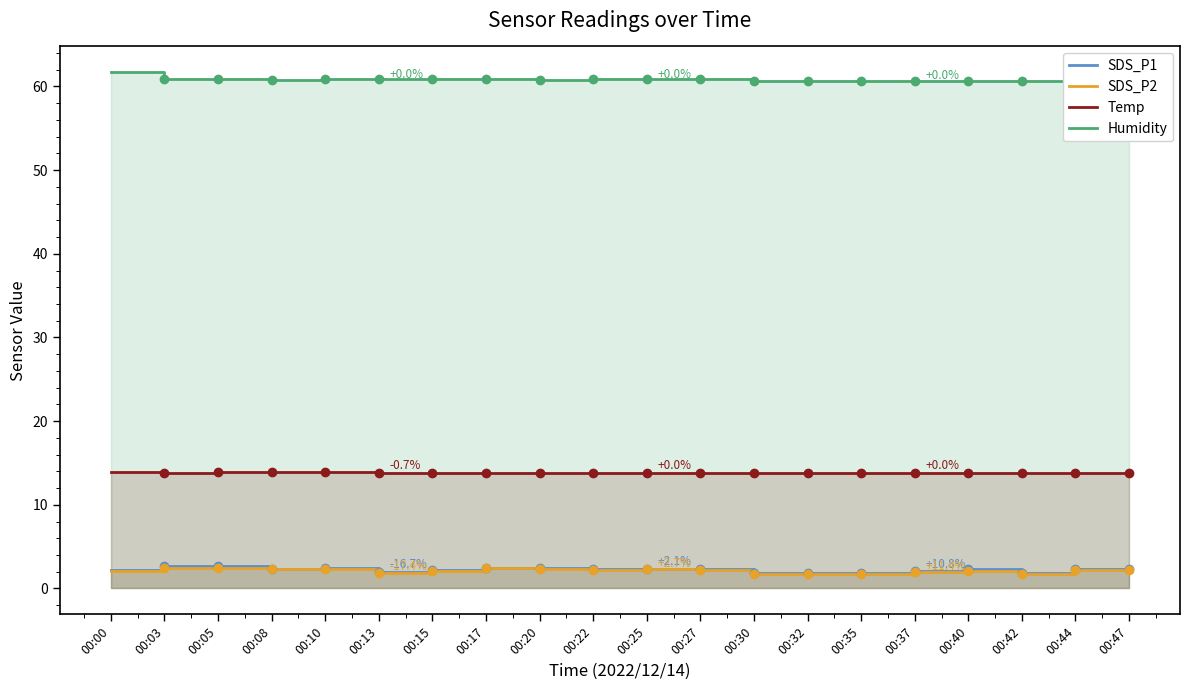

Where is Humidity nearest to the value 61?

00:03